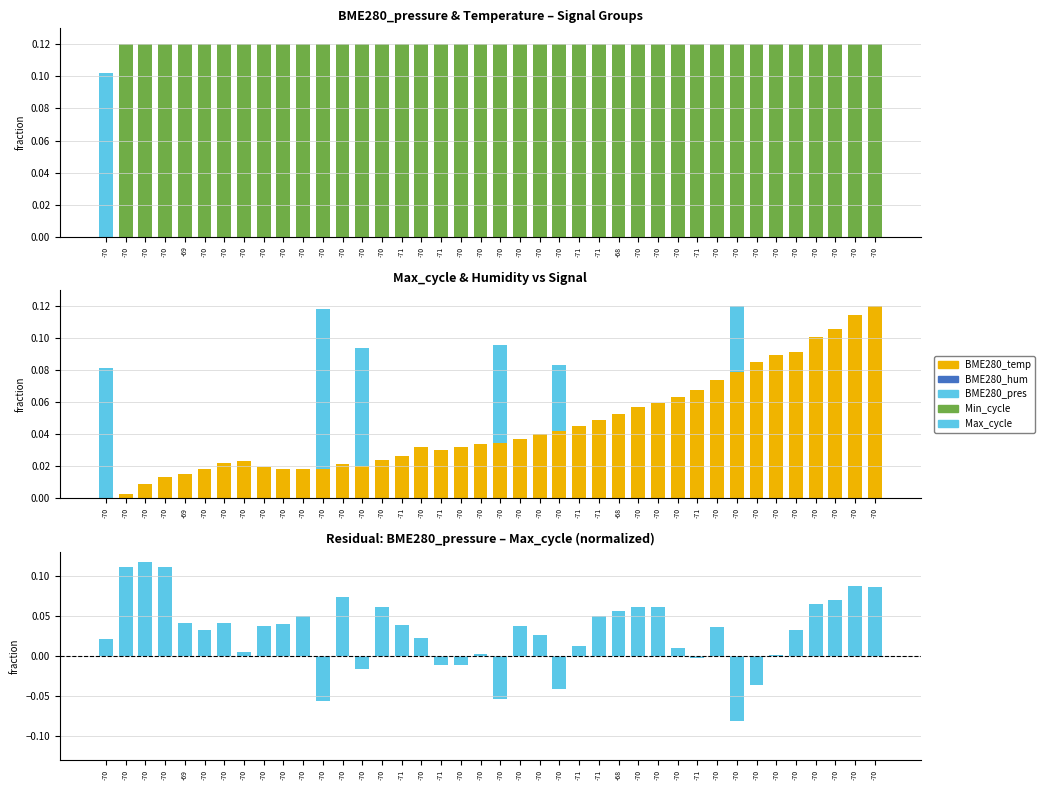

Reading left to right, extract all data points from this chart.

BME280_pressure: -70=0.1	-70=0.1	-70=0.1	-70=0.1	-69=0.0	-70=0.0	-70=0.0	-70=0.0	-70=0.0	-70=0.0	-70=0.1	-70=0.1	-70=0.1	-70=0.1	-70=0.1	-71=0.0	-70=0.0	-71=0.0	-70=0.0	-70=0.0	-70=0.0	-70=0.0	-70=0.0	-70=0.0	-71=0.0	-71=0.1	-68=0.1	-70=0.1	-70=0.1	-70=0.0	-71=0.0	-70=0.0	-70=0.0	-70=0.0	-70=0.0	-70=0.0	-70=0.1	-70=0.1	-70=0.1	-70=0.1
BME280_temperature: -70=0.0	-70=0.0	-70=0.0	-70=0.0	-69=0.0	-70=0.0	-70=0.0	-70=0.0	-70=0.0	-70=0.0	-70=0.0	-70=0.0	-70=0.0	-70=0.0	-70=0.0	-71=0.0	-70=0.0	-71=0.0	-70=0.0	-70=0.0	-70=0.0	-70=0.0	-70=0.0	-70=0.0	-71=0.0	-71=0.0	-68=0.1	-70=0.1	-70=0.1	-70=0.1	-71=0.1	-70=0.1	-70=0.1	-70=0.1	-70=0.1	-70=0.1	-70=0.1	-70=0.1	-70=0.1	-70=0.1
Min_cycle: -70=0.0	-70=0.1	-70=0.1	-70=0.1	-69=0.1	-70=0.1	-70=0.1	-70=0.1	-70=0.1	-70=0.1	-70=0.1	-70=0.1	-70=0.1	-70=0.1	-70=0.1	-71=0.1	-70=0.1	-71=0.1	-70=0.1	-70=0.1	-70=0.1	-70=0.1	-70=0.1	-70=0.1	-71=0.1	-71=0.1	-68=0.1	-70=0.1	-70=0.1	-70=0.1	-71=0.1	-70=0.1	-70=0.1	-70=0.1	-70=0.1	-70=0.1	-70=0.1	-70=0.1	-70=0.1	-70=0.1
Max_cycle: -70=0.1	-70=0.0	-70=0.0	-70=0.0	-69=0.0	-70=0.0	-70=0.0	-70=0.0	-70=0.0	-70=0.0	-70=0.0	-70=0.1	-70=0.0	-70=0.1	-70=0.0	-71=0.0	-70=0.0	-71=0.0	-70=0.0	-70=0.0	-70=0.1	-70=0.0	-70=0.0	-70=0.1	-71=0.0	-71=0.0	-68=0.0	-70=0.0	-70=0.0	-70=0.0	-71=0.0	-70=0.0	-70=0.1	-70=0.1	-70=0.0	-70=0.0	-70=0.0	-70=0.0	-70=0.0	-70=0.0
BME280_humidity: -70=0.0	-70=0.0	-70=0.0	-70=0.0	-69=0.0	-70=0.0	-70=0.0	-70=0.0	-70=0.0	-70=0.0	-70=0.0	-70=0.0	-70=0.0	-70=0.0	-70=0.0	-71=0.0	-70=0.0	-71=0.0	-70=0.0	-70=0.0	-70=0.0	-70=0.0	-70=0.0	-70=0.0	-71=0.0	-71=0.0	-68=0.0	-70=0.0	-70=0.0	-70=0.0	-71=0.0	-70=0.0	-70=0.0	-70=0.0	-70=0.0	-70=0.0	-70=0.0	-70=0.0	-70=0.0	-70=0.0
pressure-max_cycle diff: -70=0.0	-70=0.1	-70=0.1	-70=0.1	-69=0.0	-70=0.0	-70=0.0	-70=0.0	-70=0.0	-70=0.0	-70=0.0	-70=-0.1	-70=0.1	-70=-0.0	-70=0.1	-71=0.0	-70=0.0	-71=-0.0	-70=-0.0	-70=0.0	-70=-0.1	-70=0.0	-70=0.0	-70=-0.0	-71=0.0	-71=0.1	-68=0.1	-70=0.1	-70=0.1	-70=0.0	-71=-0.0	-70=0.0	-70=-0.1	-70=-0.0	-70=0.0	-70=0.0	-70=0.1	-70=0.1	-70=0.1	-70=0.1